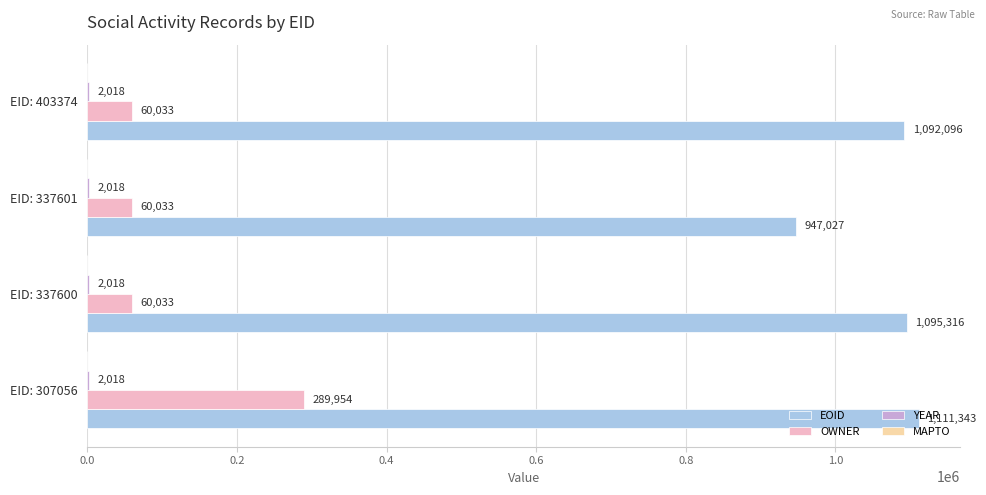

At which category is the sum across all series the highest?

EID: 307056